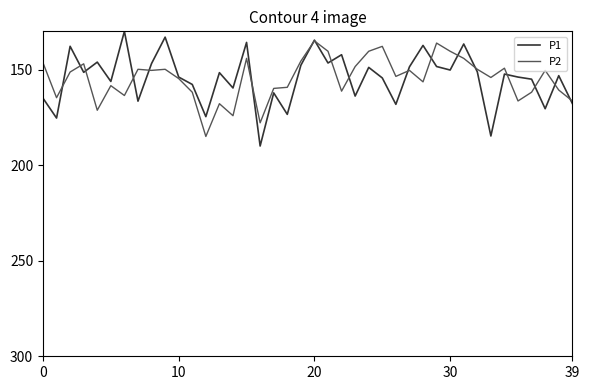

In P1, how many points are higher than both neighbors (excluding endpoints)?

14